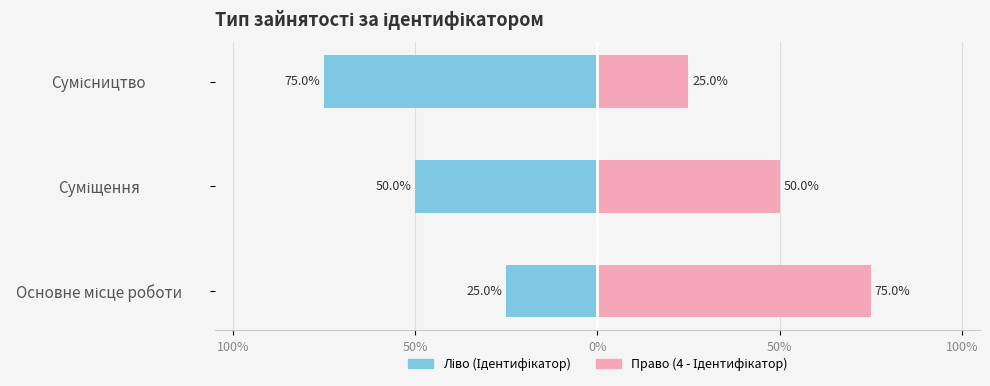

Which has a higher value, Основне місце роботи or Суміщення?

Основне місце роботи